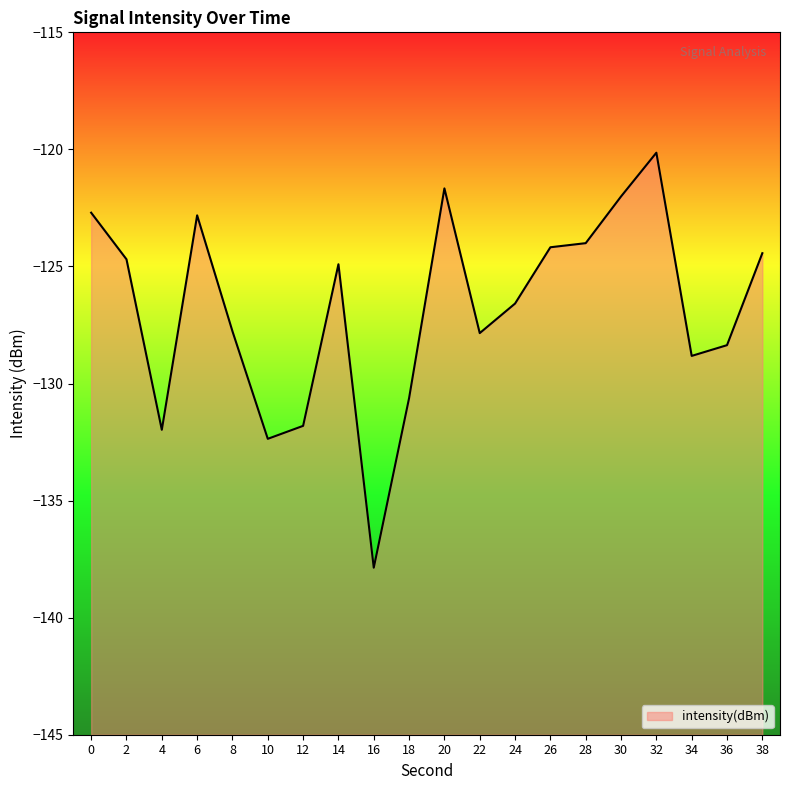

What is the greatest value displayed?

-120.1